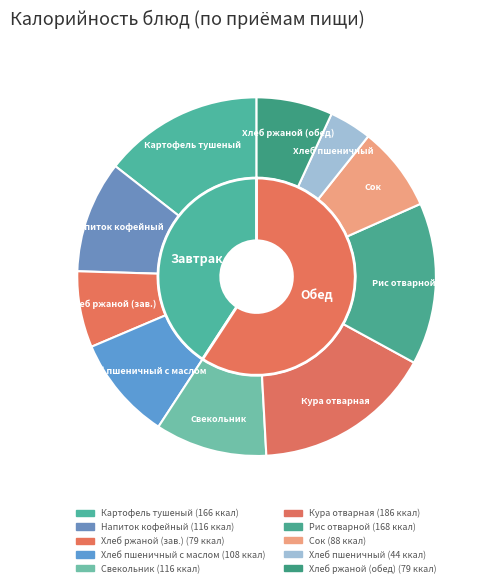

Do Хлеб ржаной (обед) and Хлеб пшеничный together represent more than half of the pie?

No